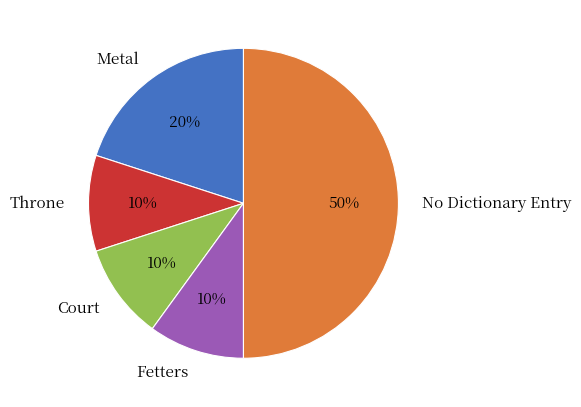

Count the number of slices in the pie.

5